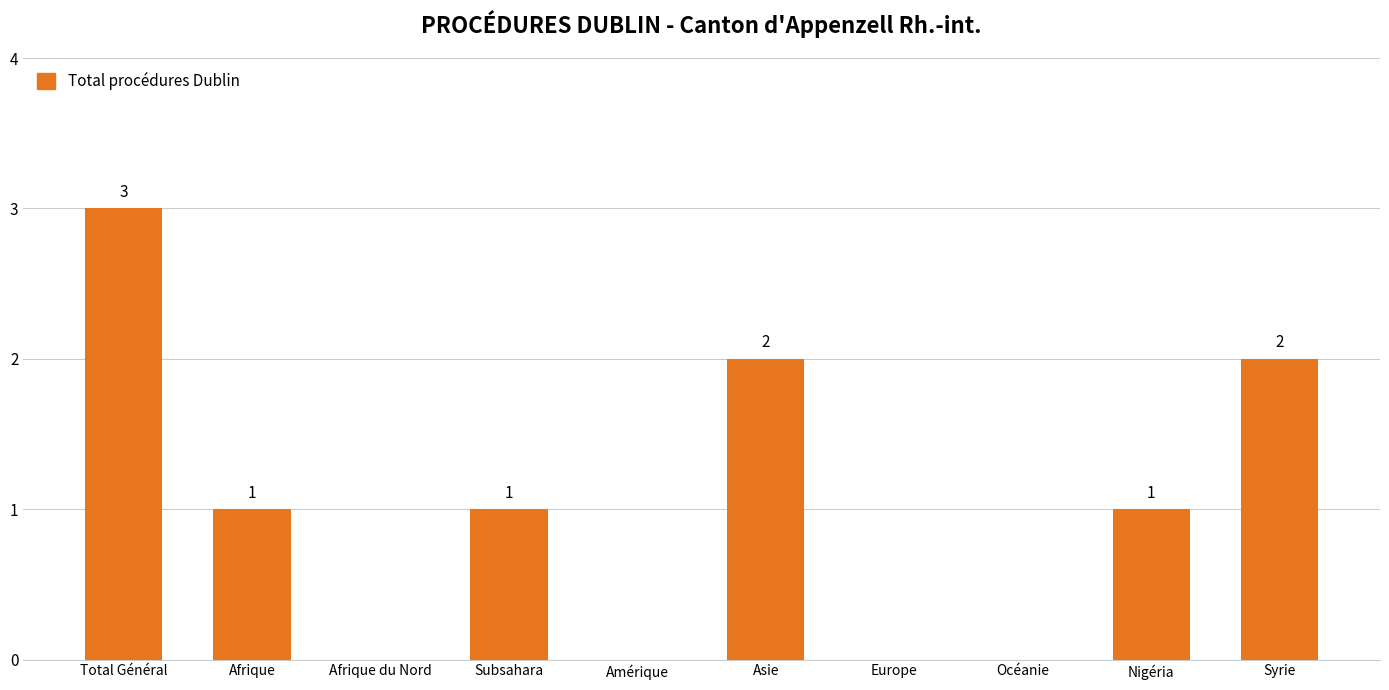

Reading left to right, what are all the values shown in this chart?

Total Général=3	Afrique=1	Afrique du Nord=0	Subsahara=1	Amérique=0	Asie=2	Europe=0	Océanie=0	Nigéria=1	Syrie=2